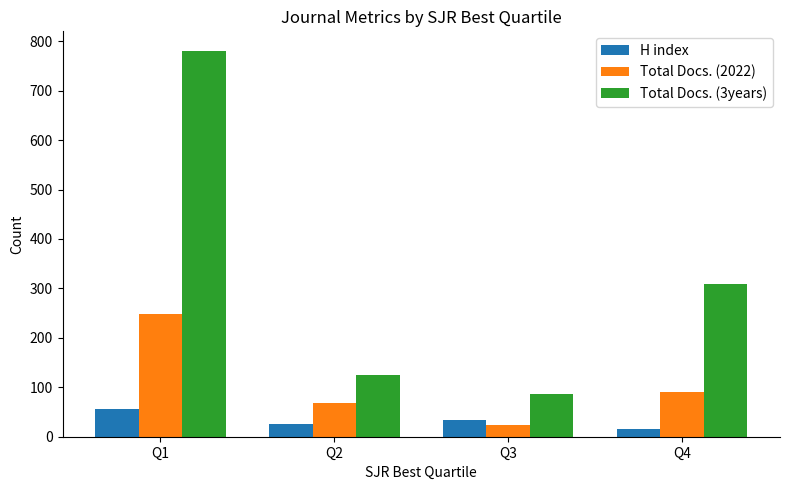

At how many categories does at least one series exceed 261?

2